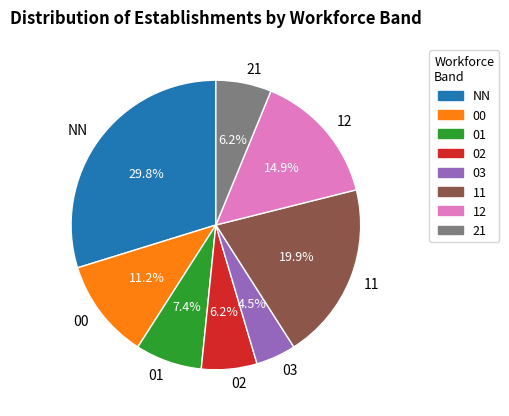

How much of the chart is everything except 21?

93.8%